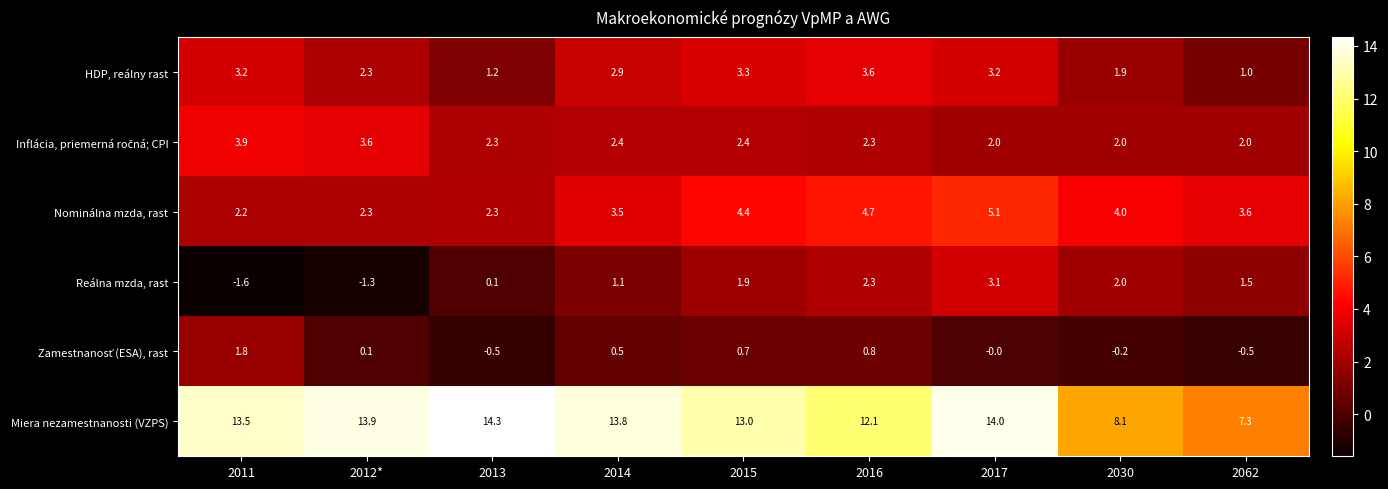

Which series has the largest range (max minus min)?

Miera nezamestnanosti (VZPS)